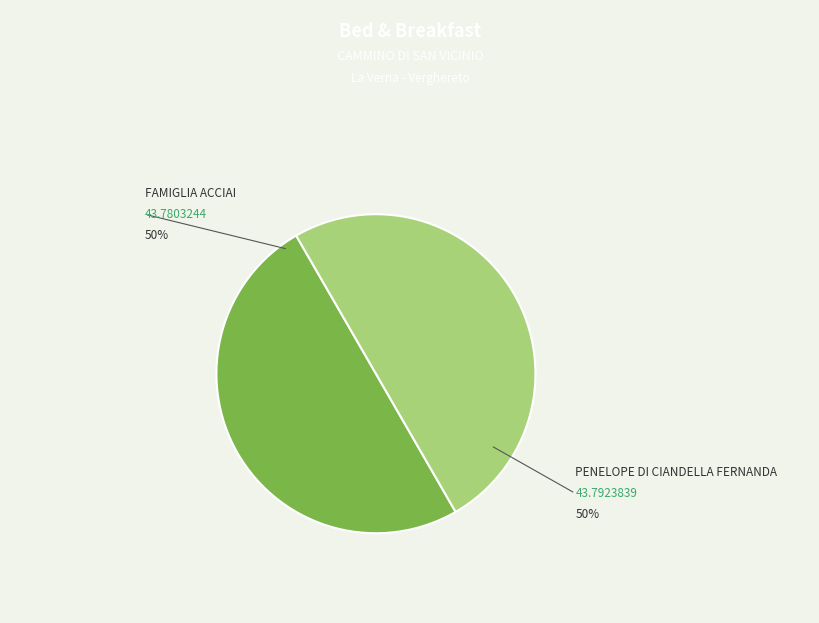

Count the number of slices in the pie.

2